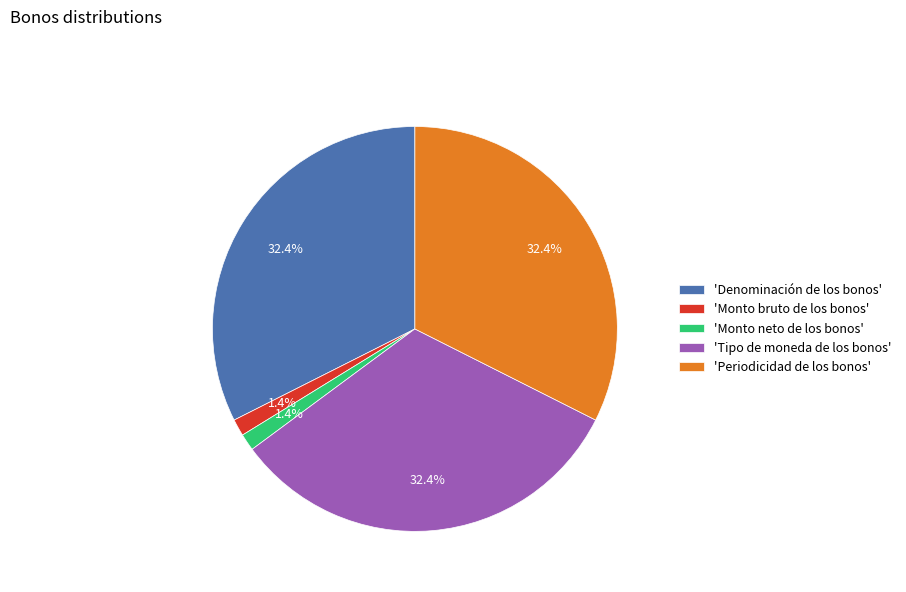

How many segments does this pie chart have?

5